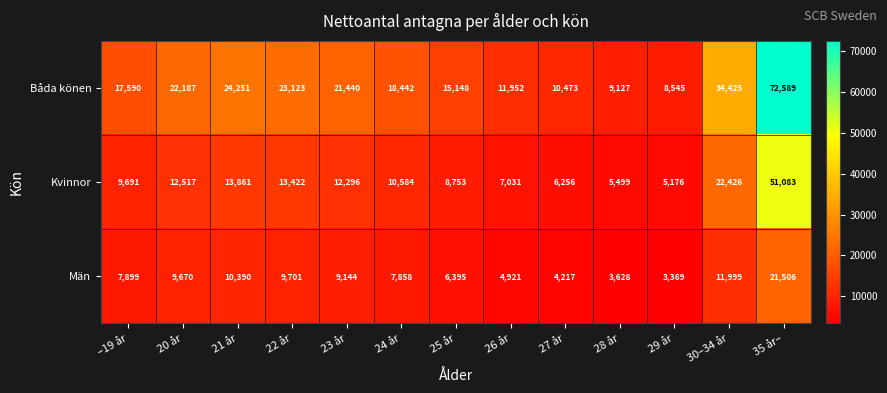

What is the total value across all series at 24 år?

36884